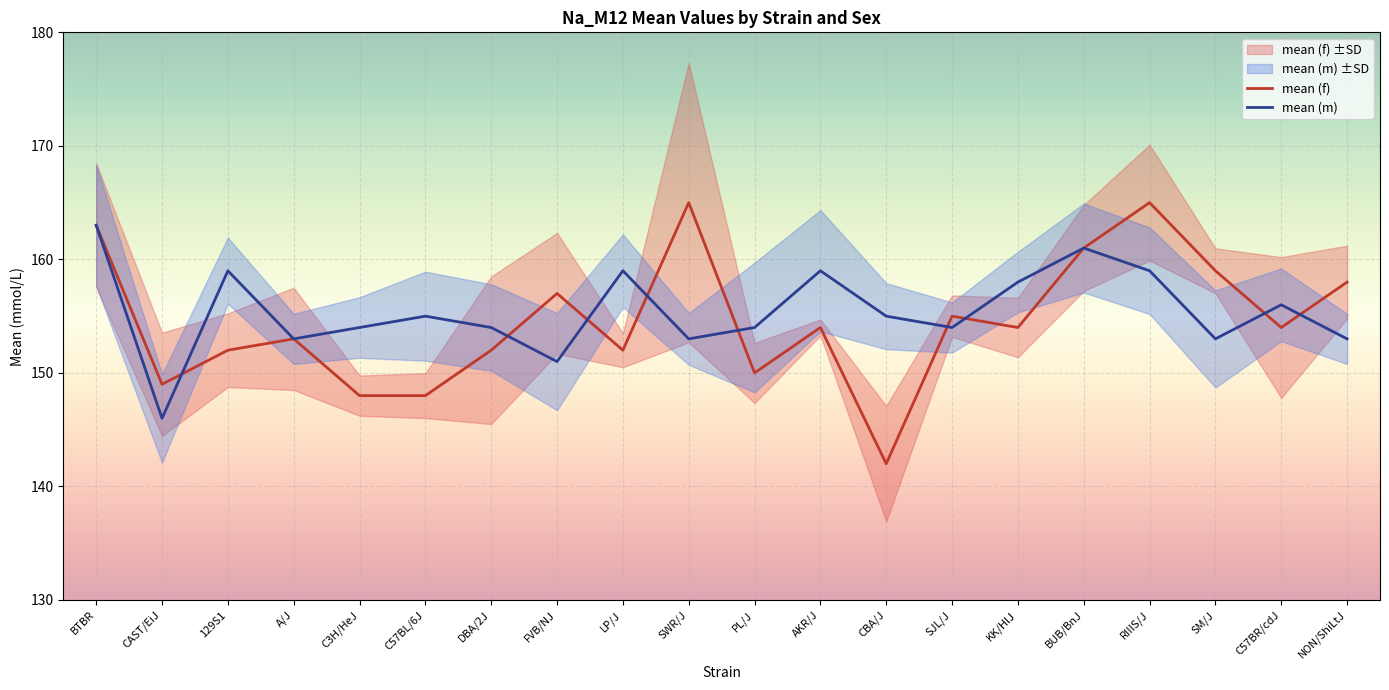

Which series ends up on top after the final intersection of mean (f) and mean (m)?

mean (f)